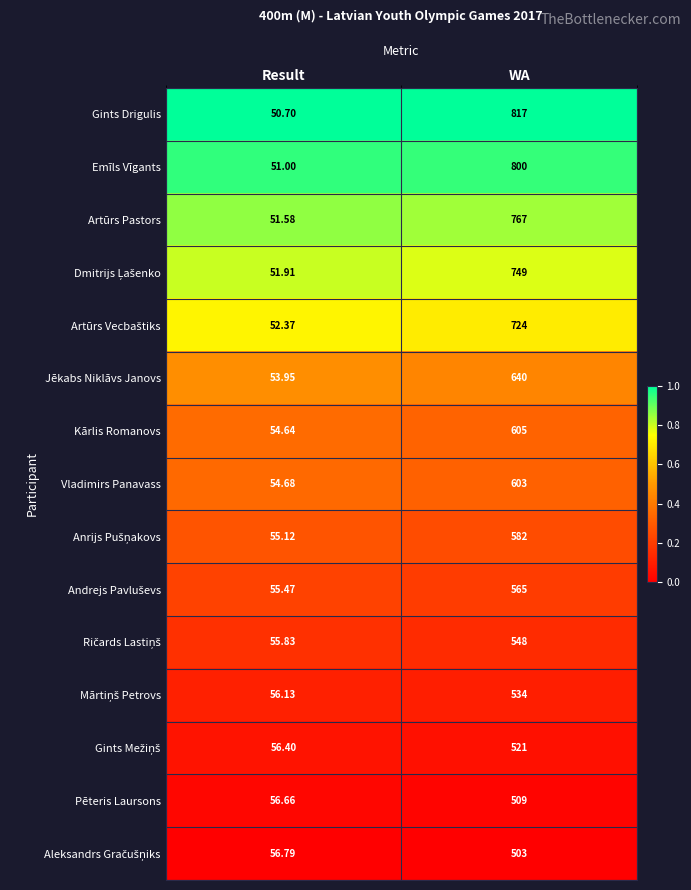

Which series has the largest total across all categories?

Gints Drigulis